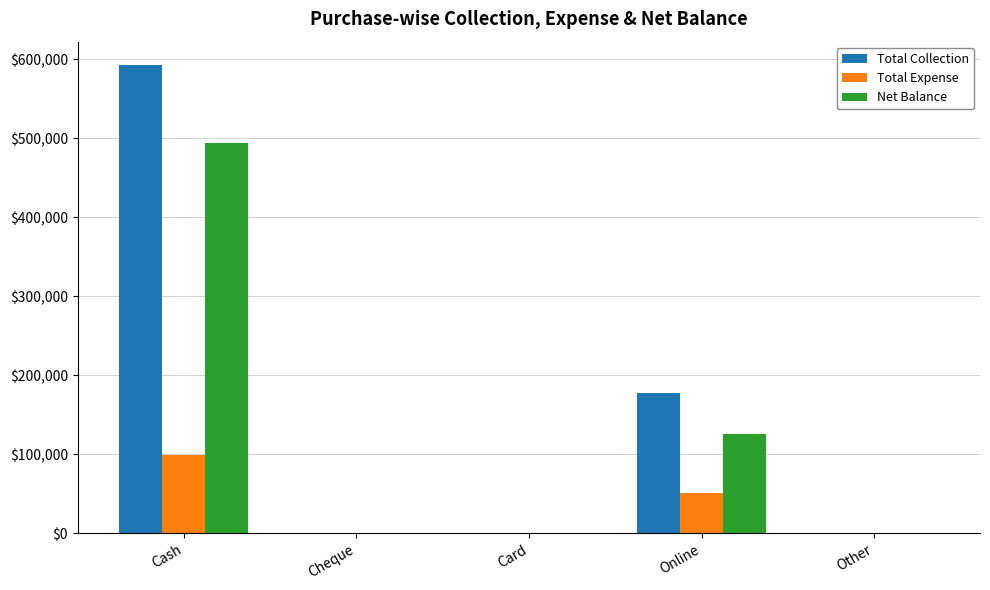

At which label does Net Balance reach its peak?

Cash